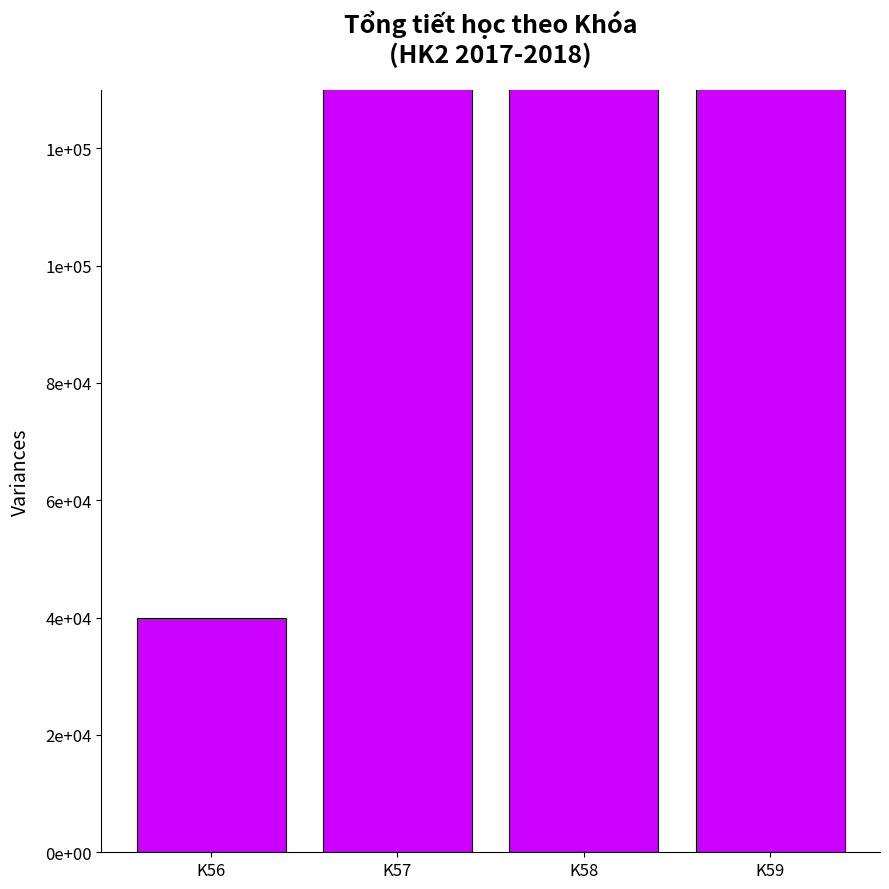

Rank the categories by value from lowest to highest.

K56, K59, K58, K57